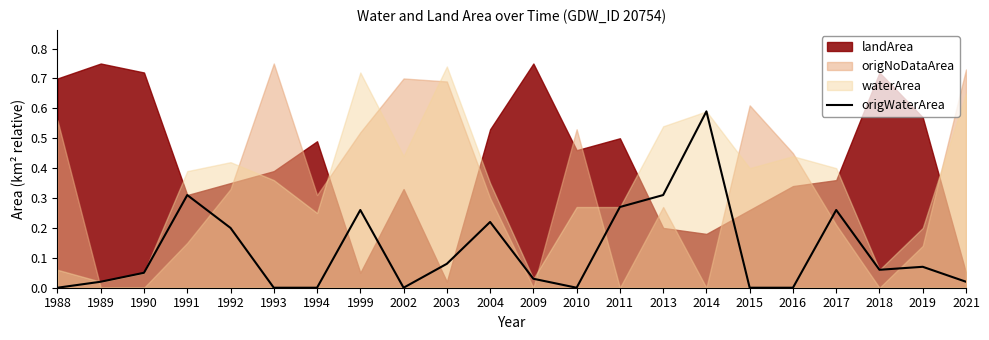

Is it true that origWaterArea equals 0.1 at 1999?

False